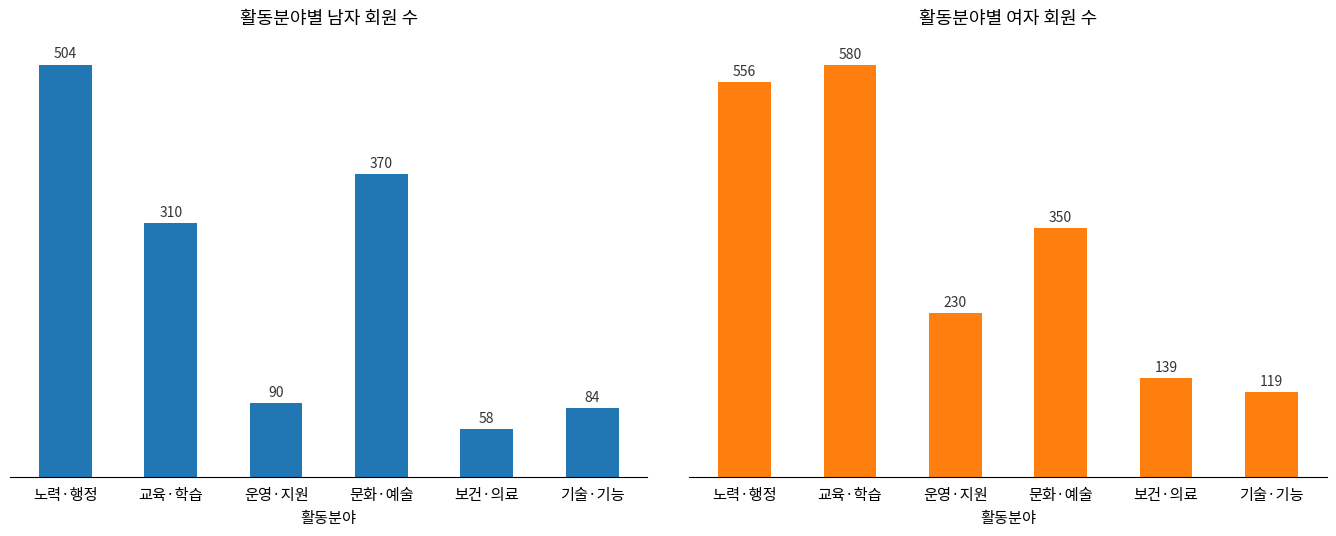

What is the total value across all series at 운영·지원?

320